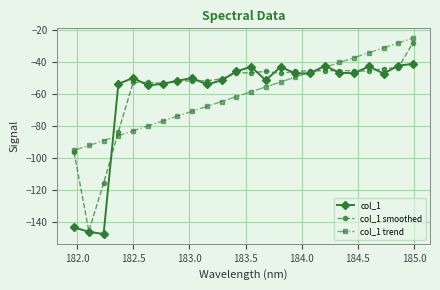

What is the highest value of the col_1 smoothed series?

-27.7